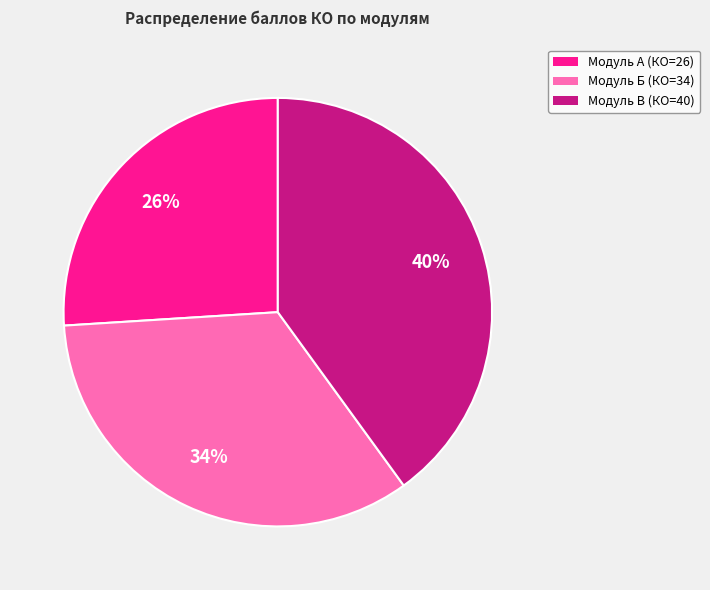

To the nearest percent, what is the average slice percentage?

33%